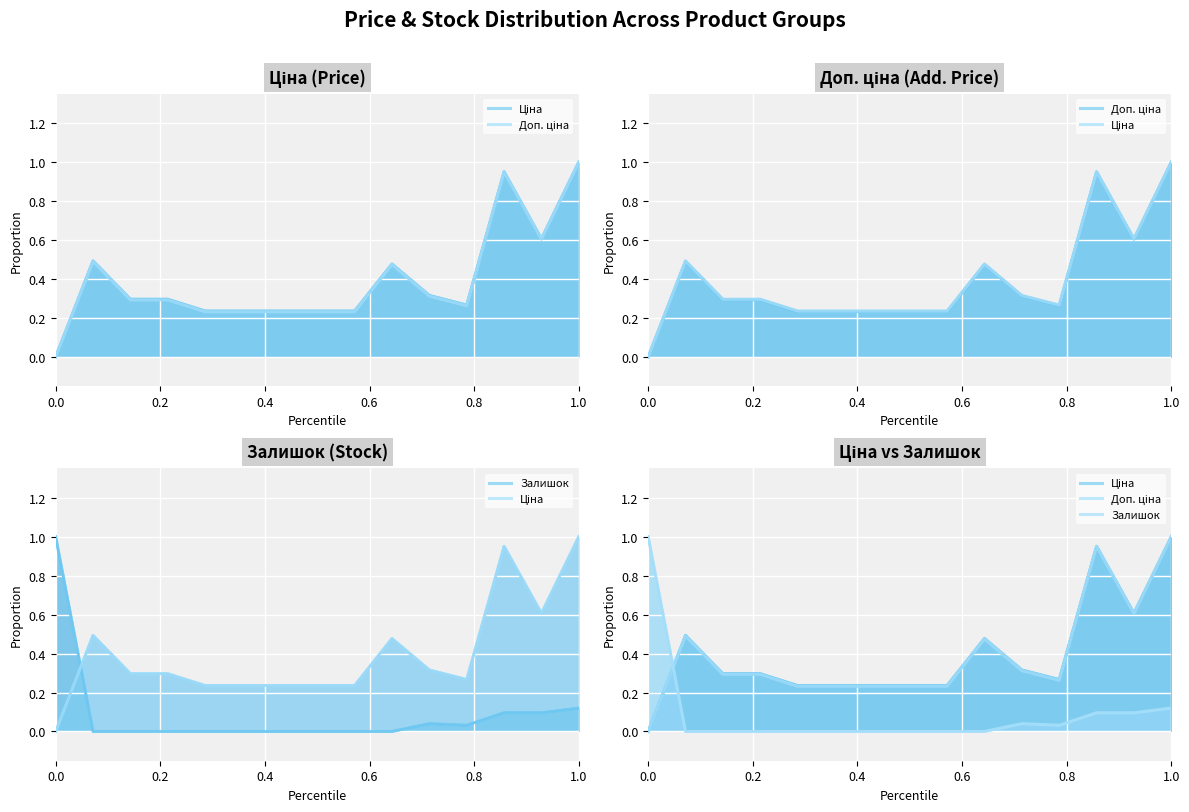

How many lines are shown in the chart?

3